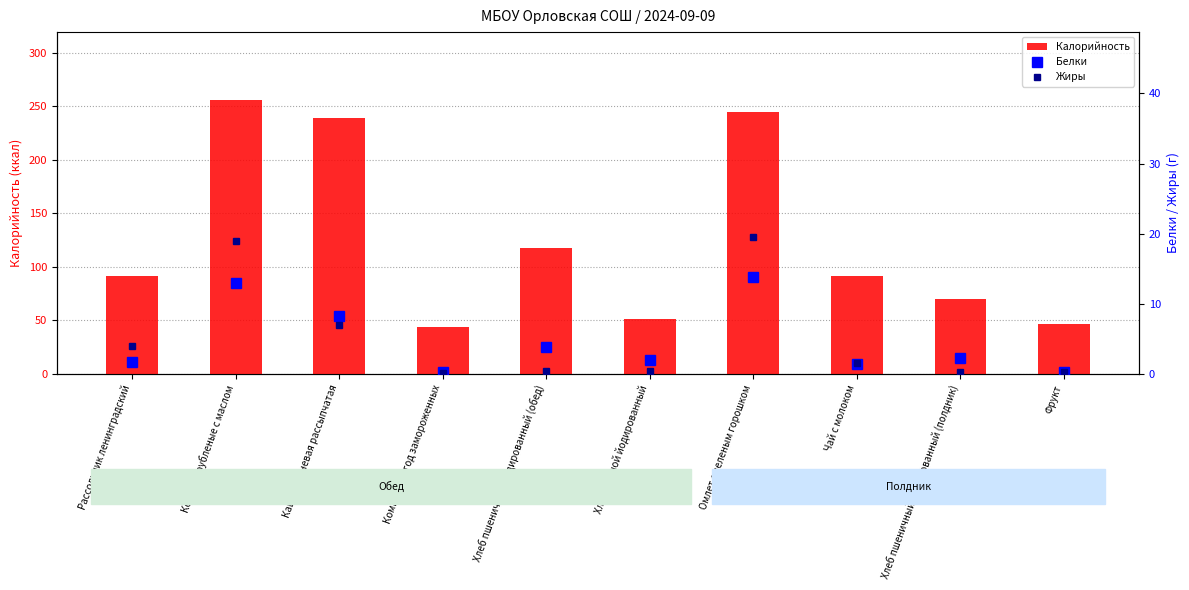

What is the minimum value shown in the chart?

0.1